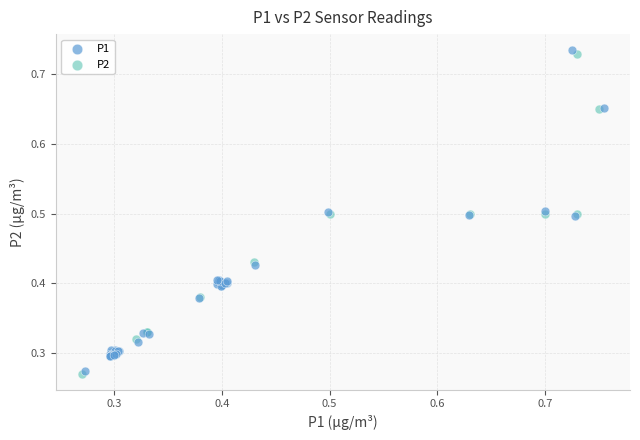

Which series has the largest Y range (max minus min)?

P1